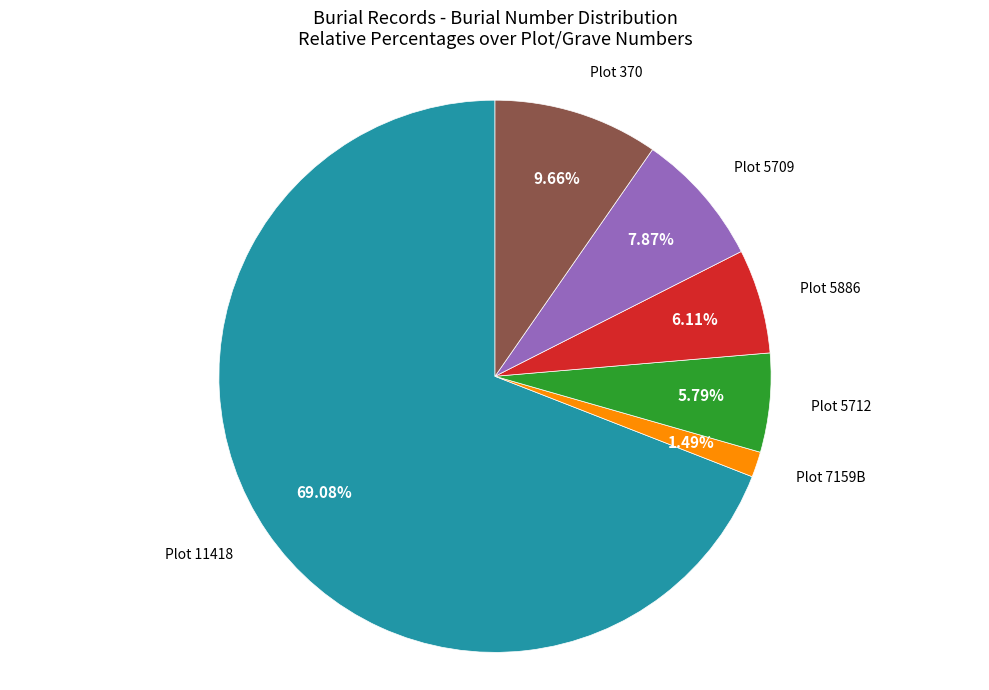

Does any single category account for the majority?

Yes